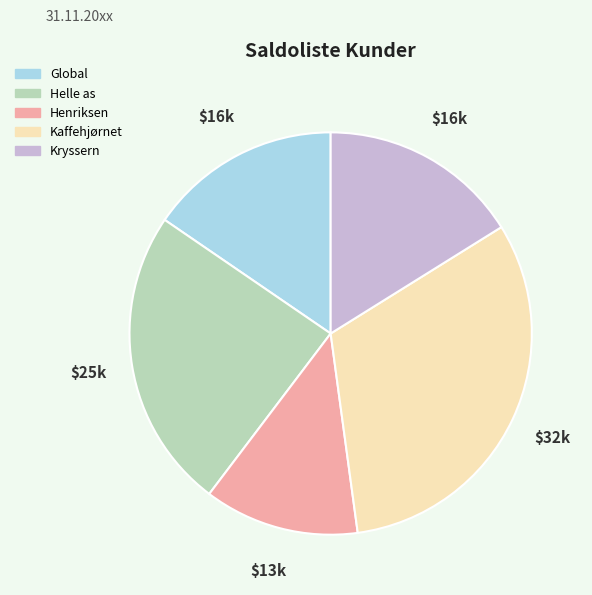

Approximately how many times larger is the value at Helle as compared to Global?

1.6